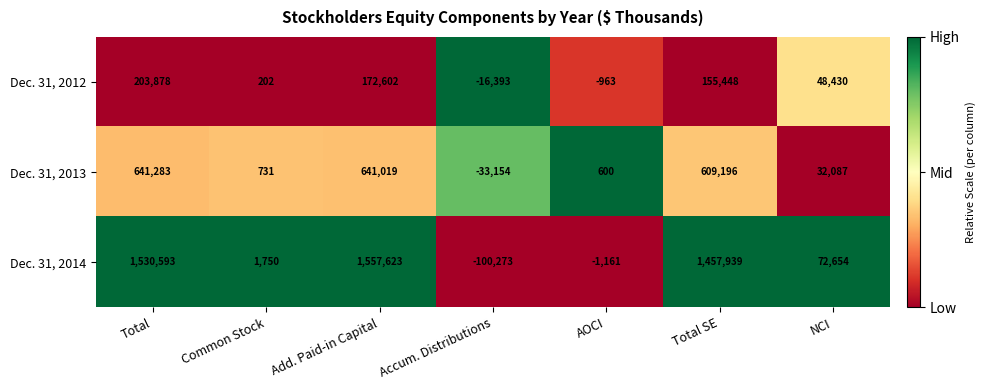

Between Total and Accum. Distributions, which series saw the biggest shift?

Dec. 31, 2014